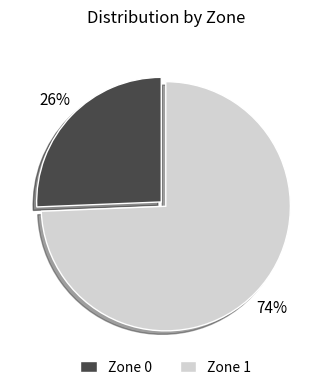

Do Zone 1 and Zone 0 together represent more than half of the pie?

Yes